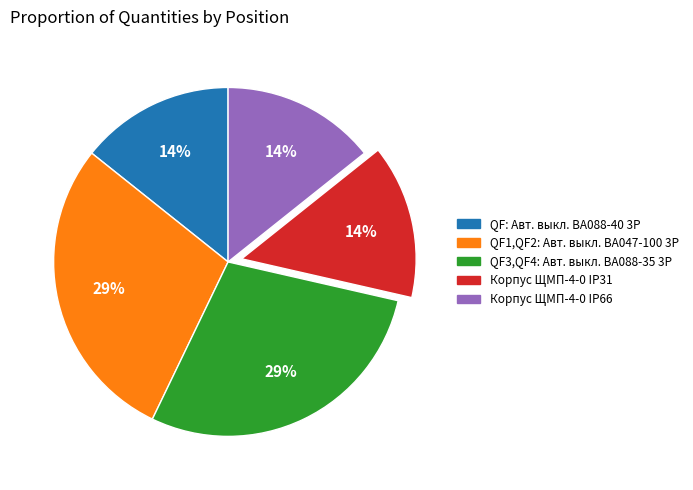

To the nearest percent, what is the combined percentage of Корпус ЩМП-4-0 IP66 and QF1,QF2: Авт. выкл. ВА047-100 3Р?

43%